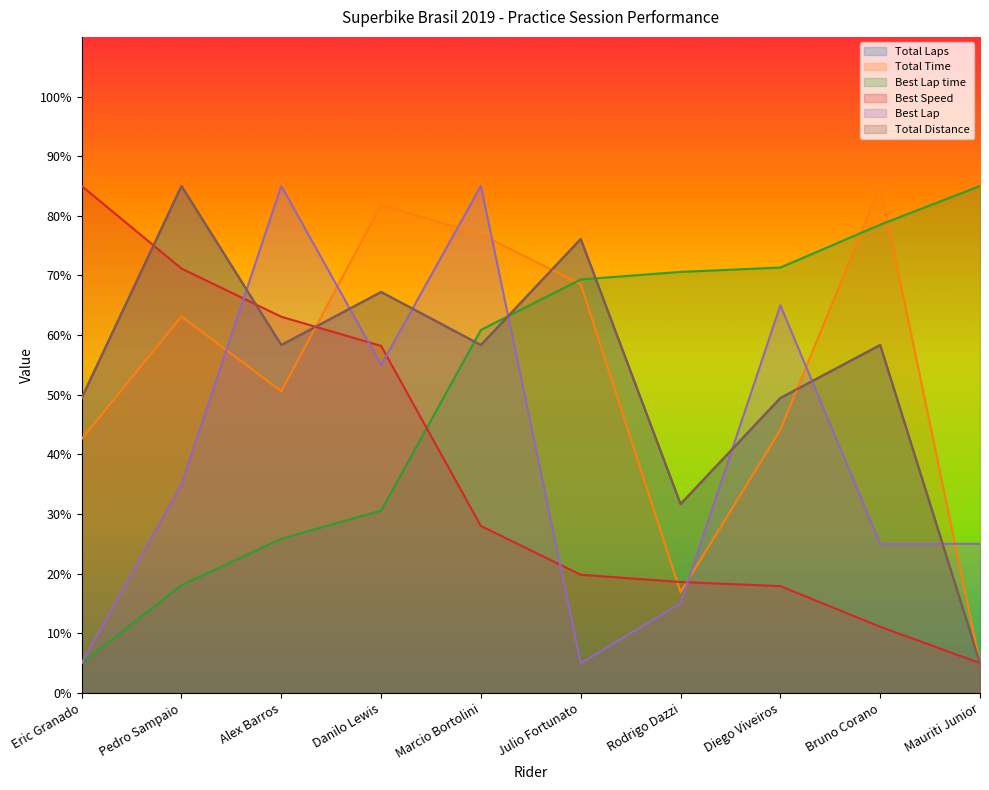

How many lines are shown in the chart?

6